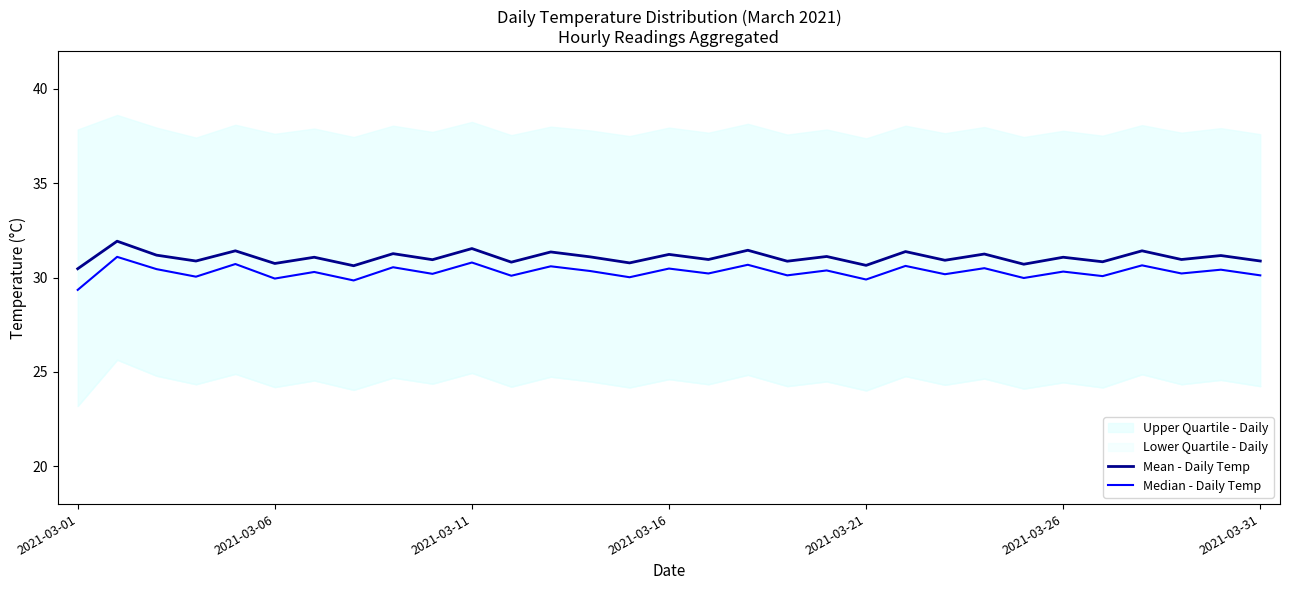

Is it true that Mean - Daily Temp equals 6.6 at 2021-03-16?

False